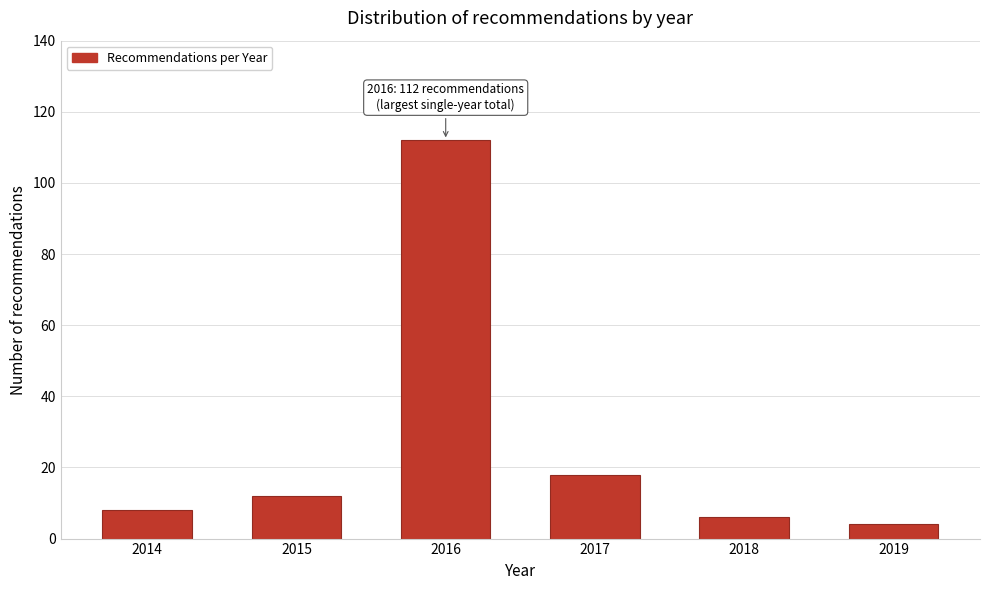

Reading left to right, transcribe all the data shown in this chart.

2014=8	2015=12	2016=112	2017=18	2018=6	2019=4